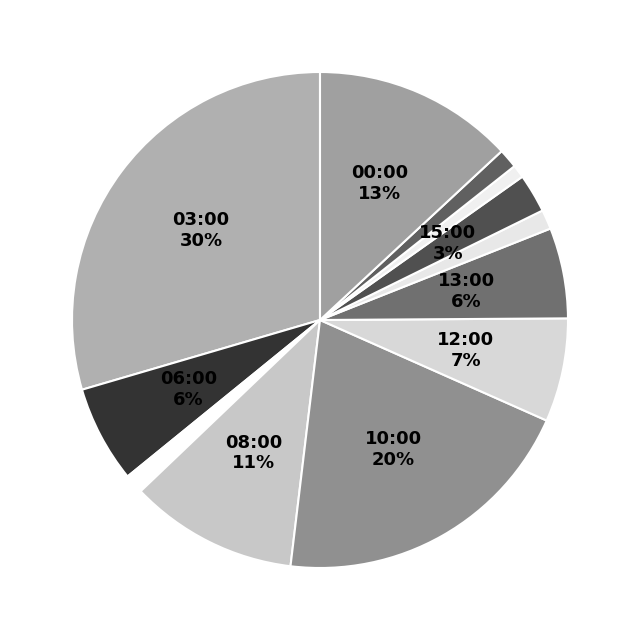

Rank the categories by value from lowest to highest.

16:00, 07:00, 14:00, 18:00, 15:00, 13:00, 06:00, 12:00, 08:00, 00:00, 10:00, 03:00